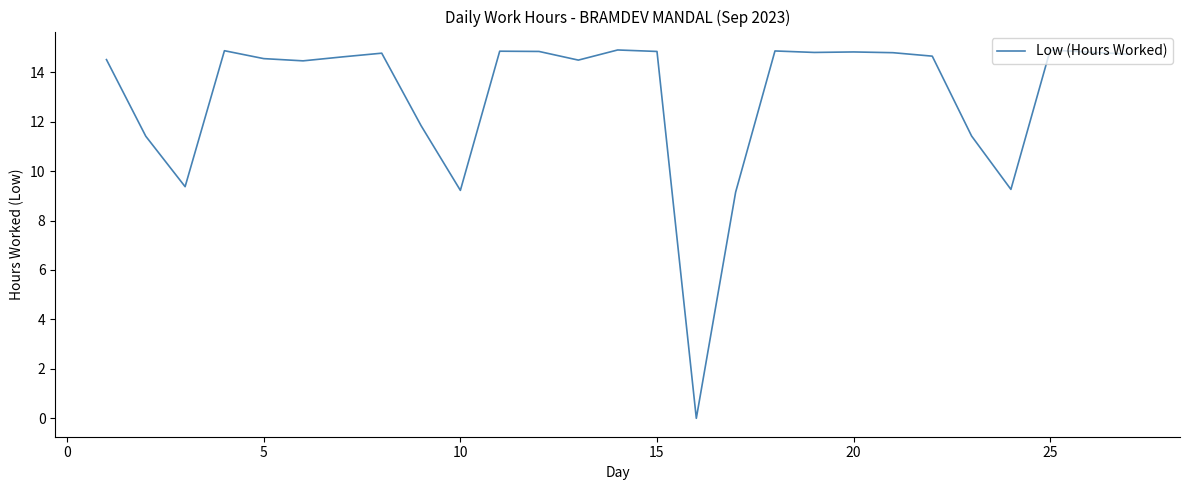

What is the greatest value displayed?

14.9